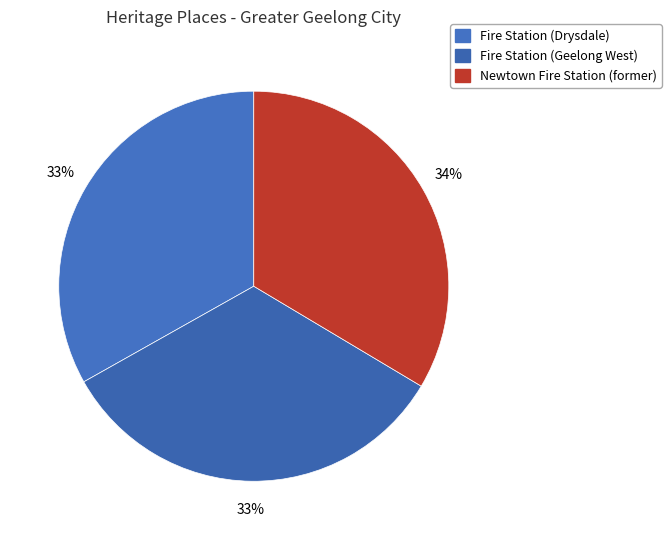

The Fire Station (Drysdale) slice represents 33% of the pie. True or false?

True